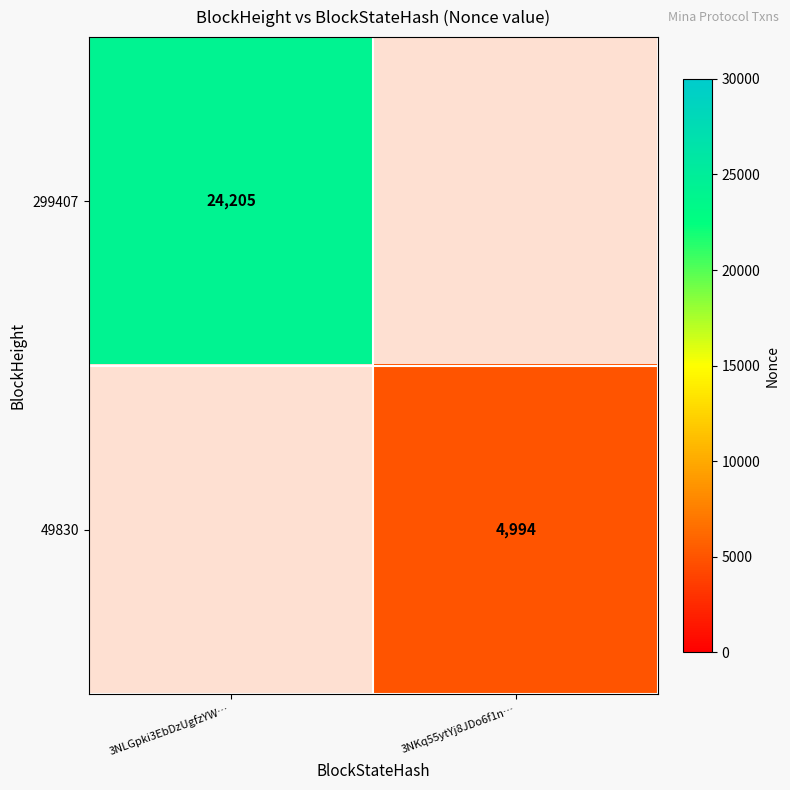

The 49830 series shows 7426 at 3NKq55ytYj8JDo6f1n…. True or false?

False